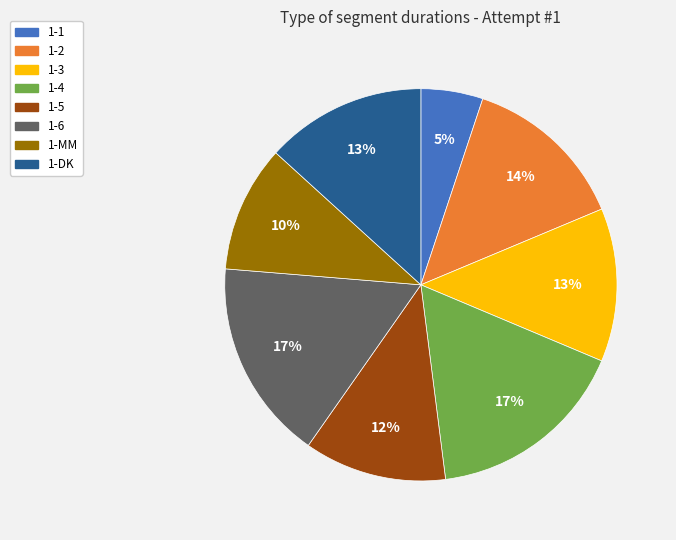

Is 1-MM the majority of the pie?

No